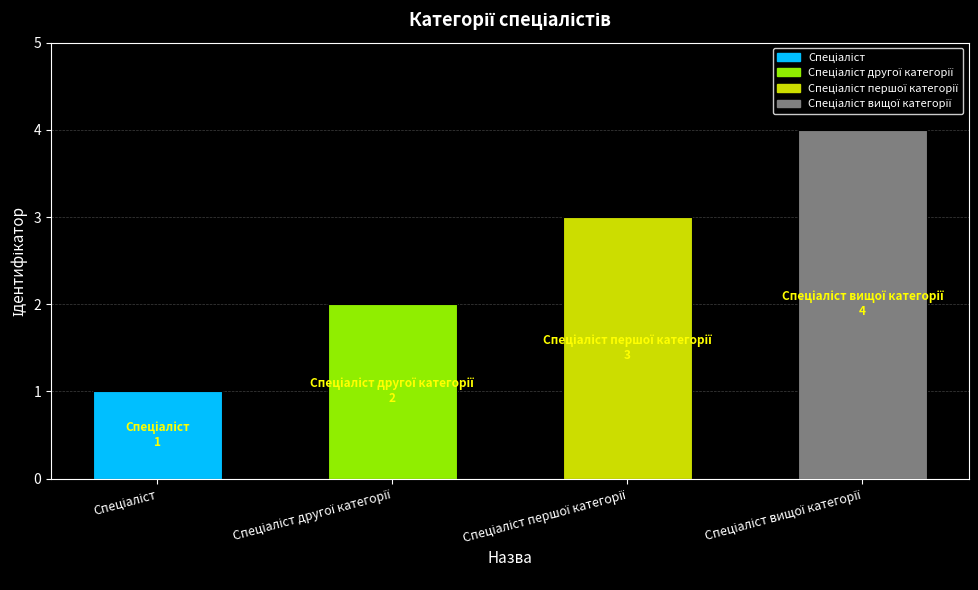

What is the approximate value at Спеціаліст першої категорії?

3